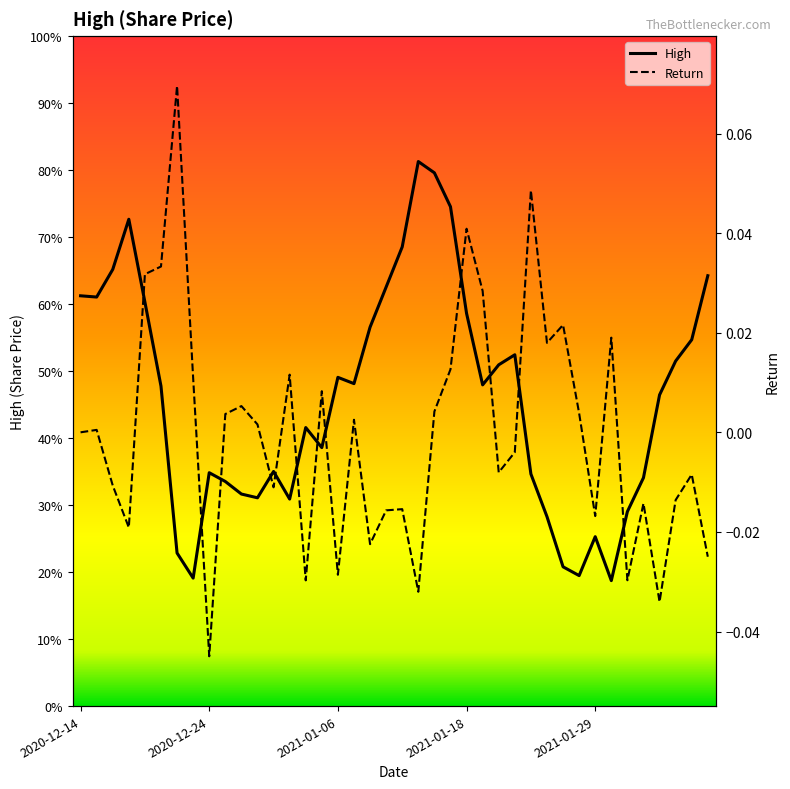

Which series has the largest range (max minus min)?

High